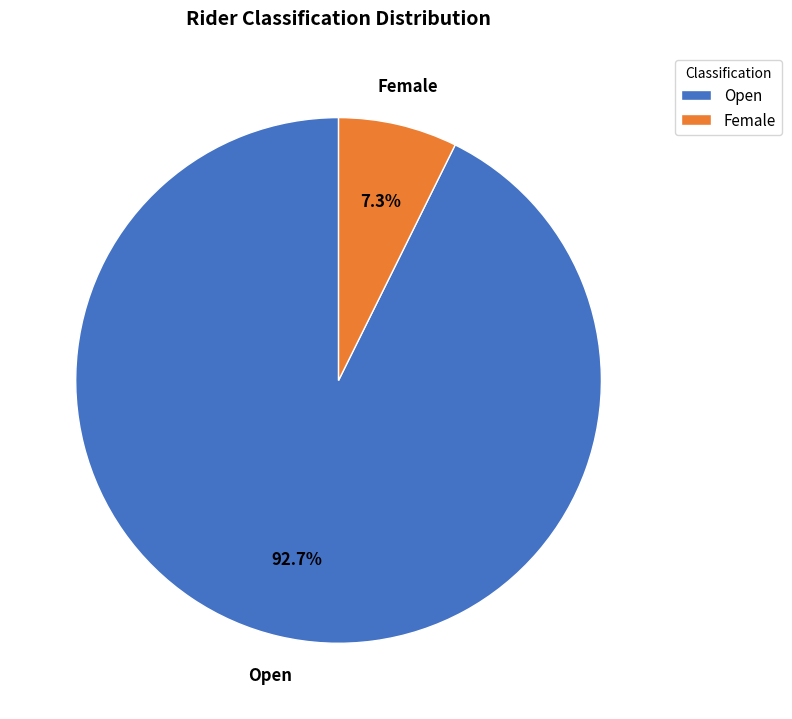

Rank the categories by value from lowest to highest.

Female, Open